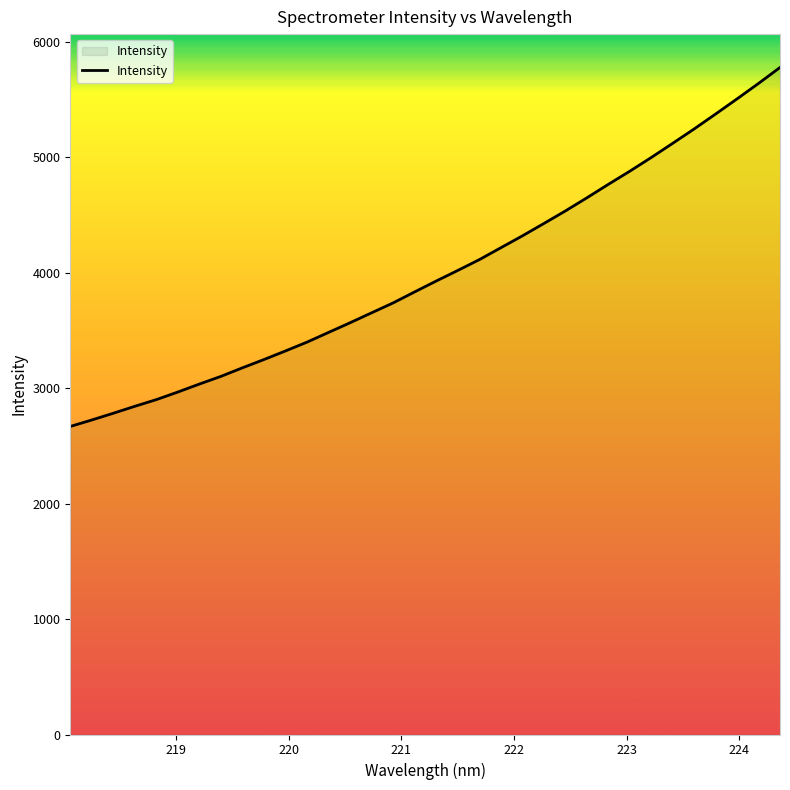

What is the maximum value shown in the chart?

5778.3